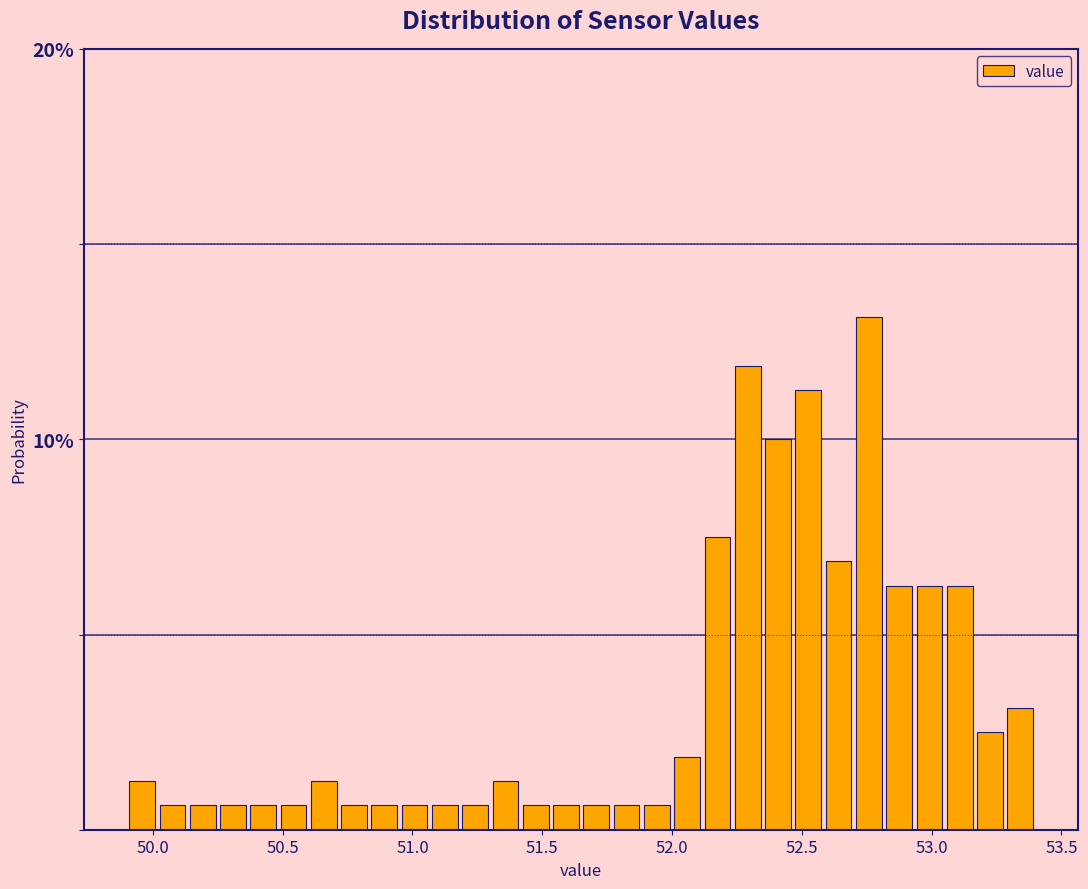

Read against the x-axis, roughly where is the centre of the tallest bar?

52.75